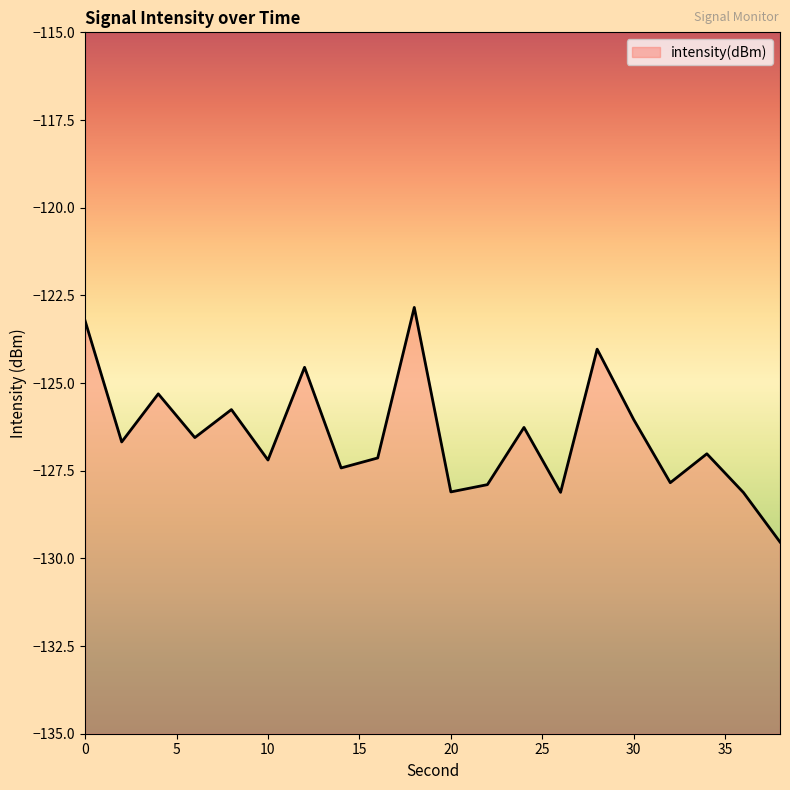

Which category has the lowest value across all series?

38